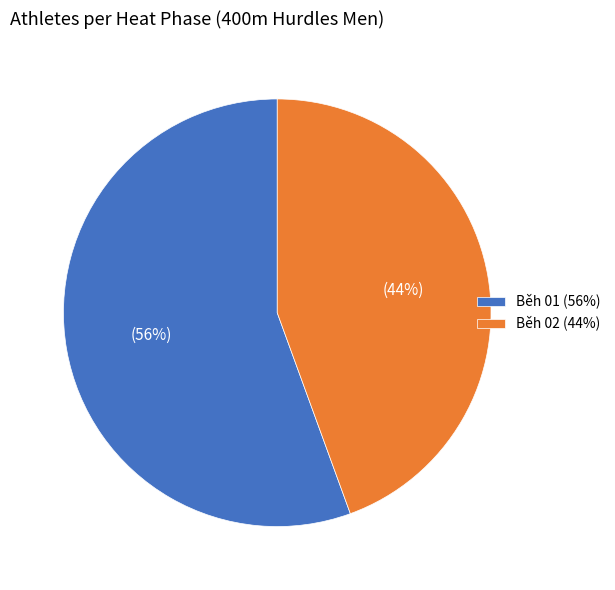

What percentage is the Běh 01 slice, to the nearest percent?

56%